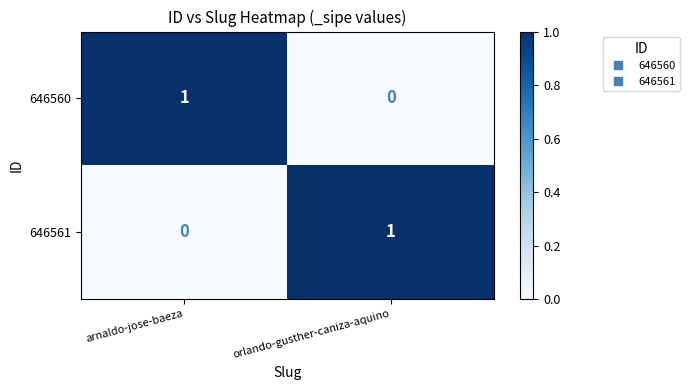

At how many categories does at least one series exceed 0?

2